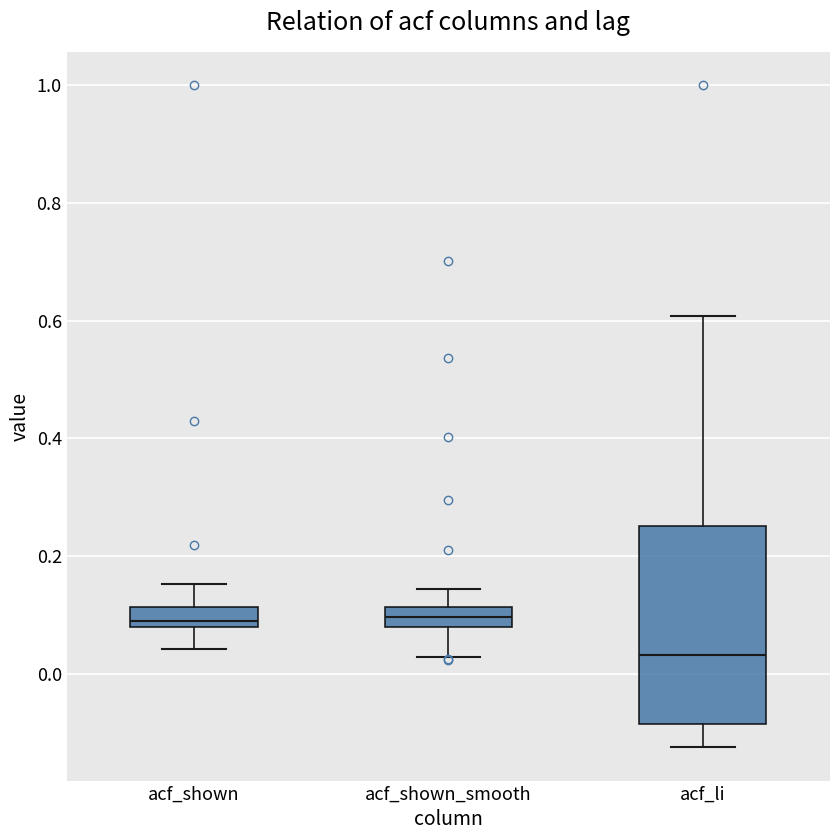

Which box is the tallest, from its lower edge to its upper edge?

acf_li